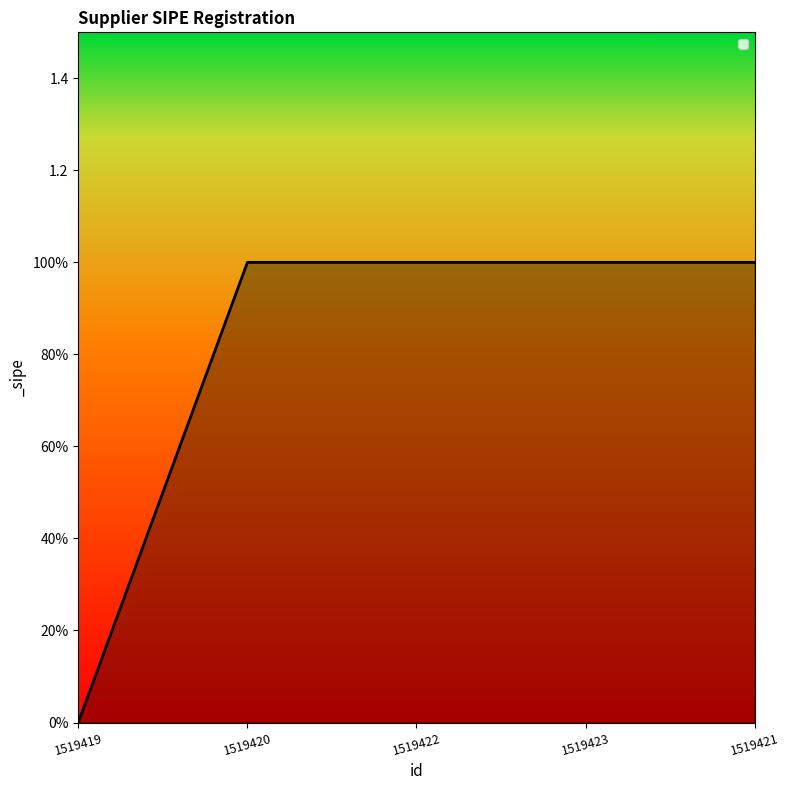

Does the chart have visible grid lines?

No